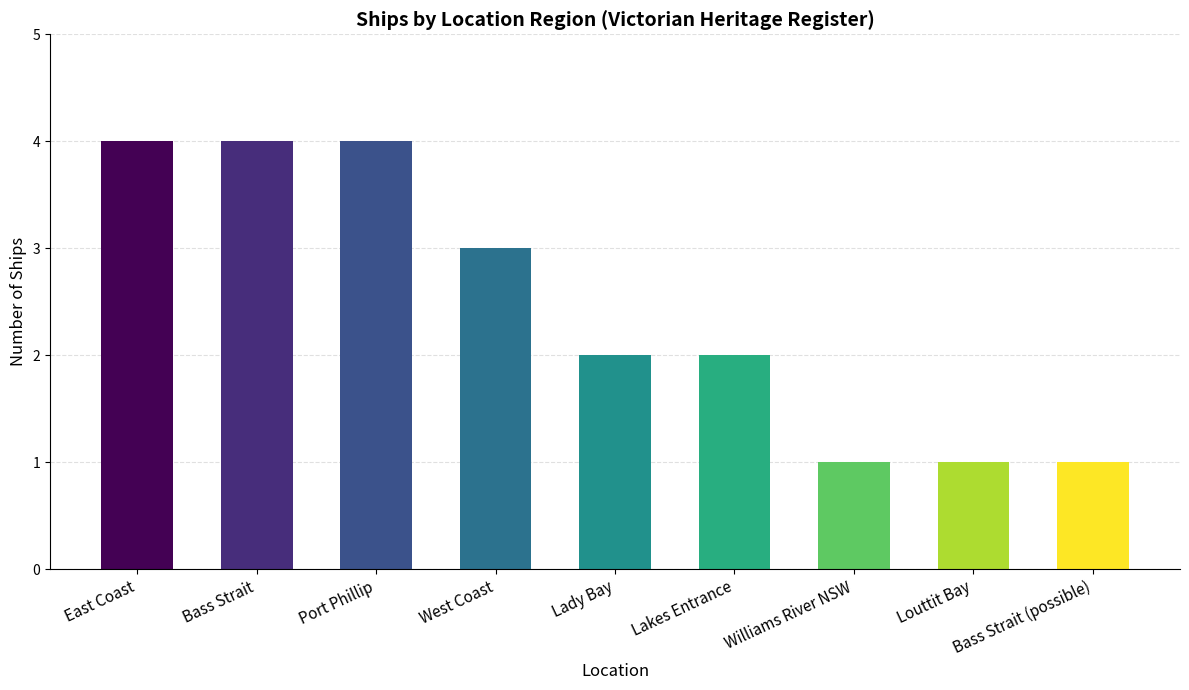

Between East Coast and West Coast, which is larger?

East Coast